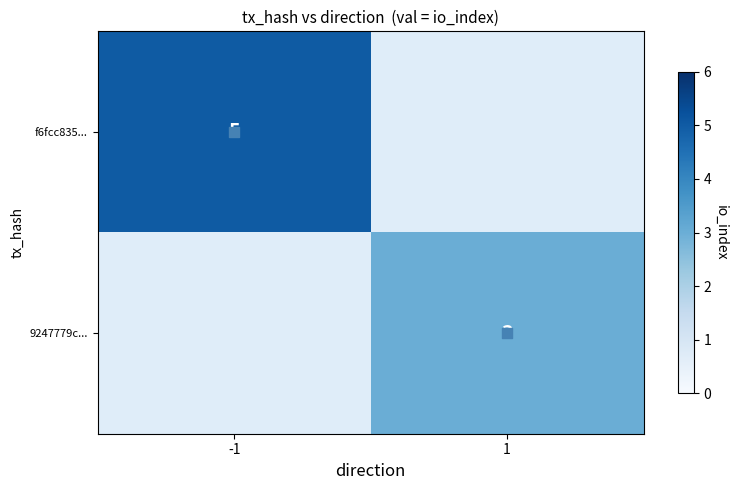

How many distinct data groups are displayed?

2